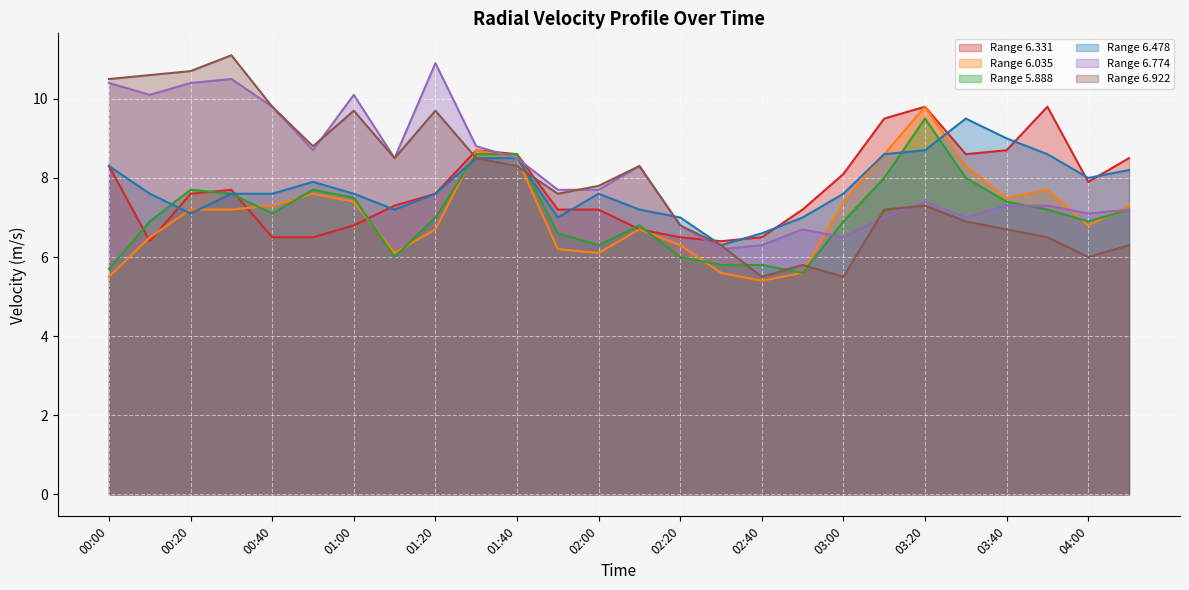

What is the label of the 20th point from the left?

03:10